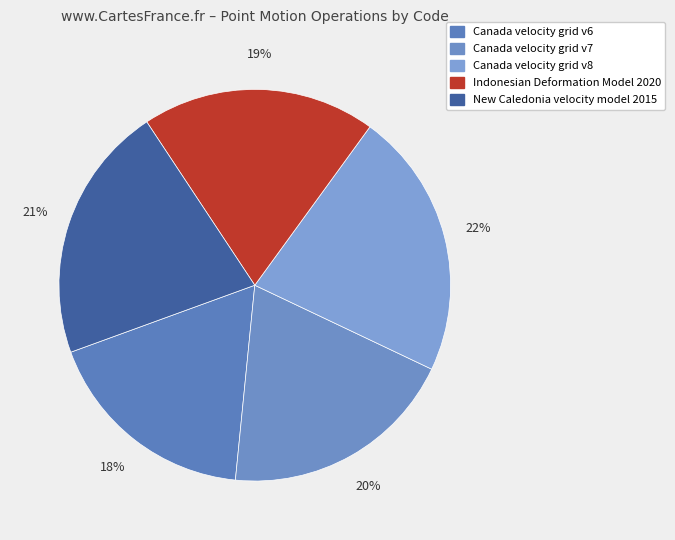

To the nearest percent, what is the combined percentage of Canada velocity grid v7 and Canada velocity grid v8?

42%